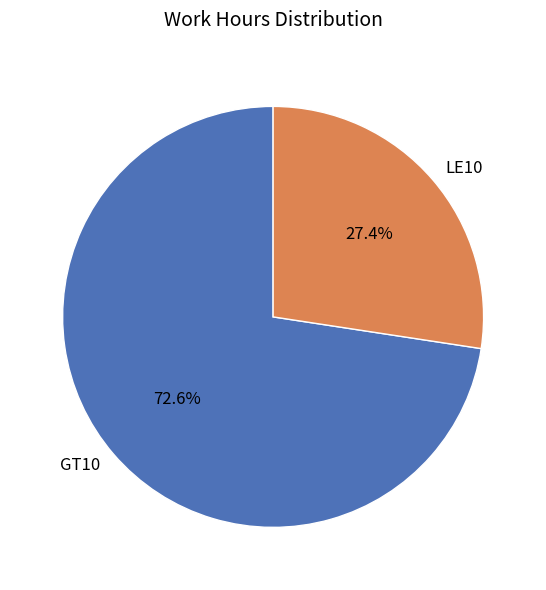

Combined, what portion of the pie is GT10 and LE10?

100.0%